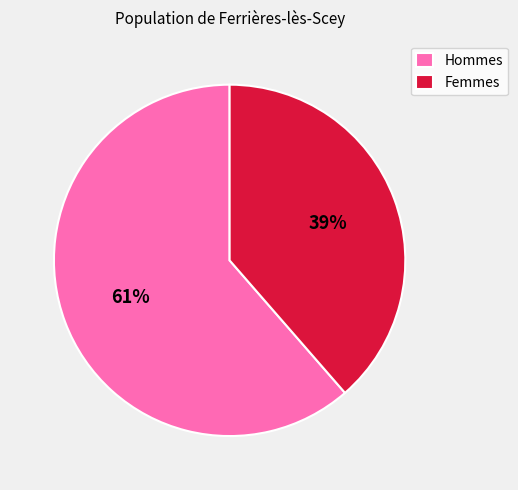

Is it true that Hommes is 61% of the pie?

True